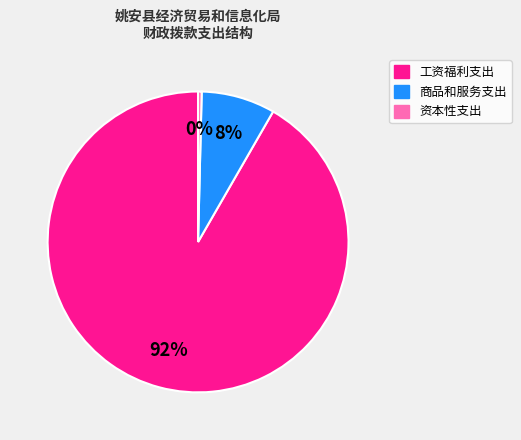

What is the largest slice in the pie chart?

工资福利支出